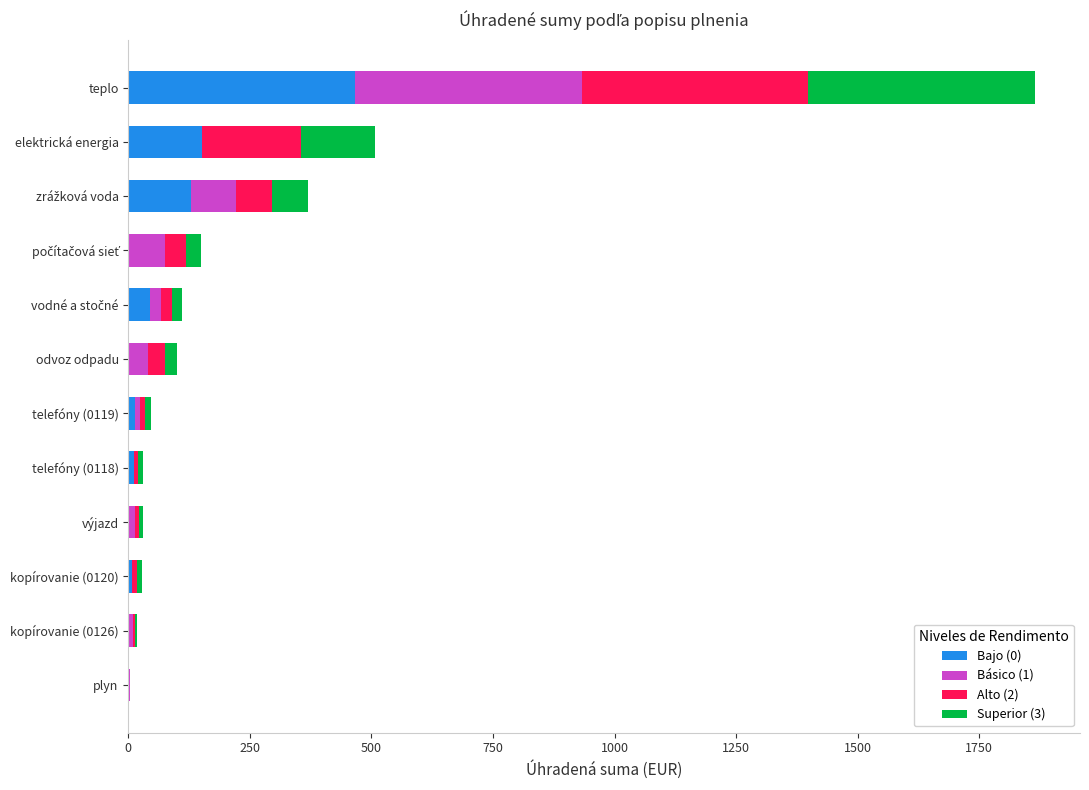

At which label does Bajo (0) reach its peak?

teplo